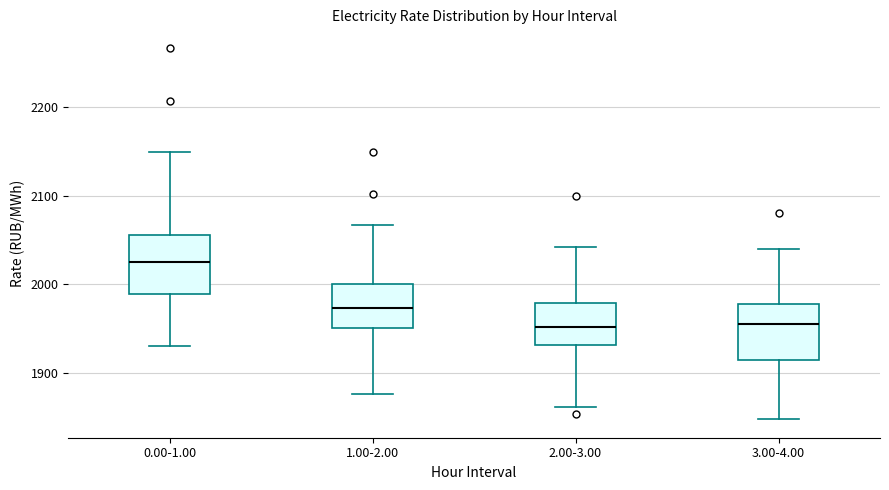

Where does the lower whisker of the box for 2.00-3.00 end on the y-axis? The values are not printed on the chart, so give them approximately, as read against the axis.

1860